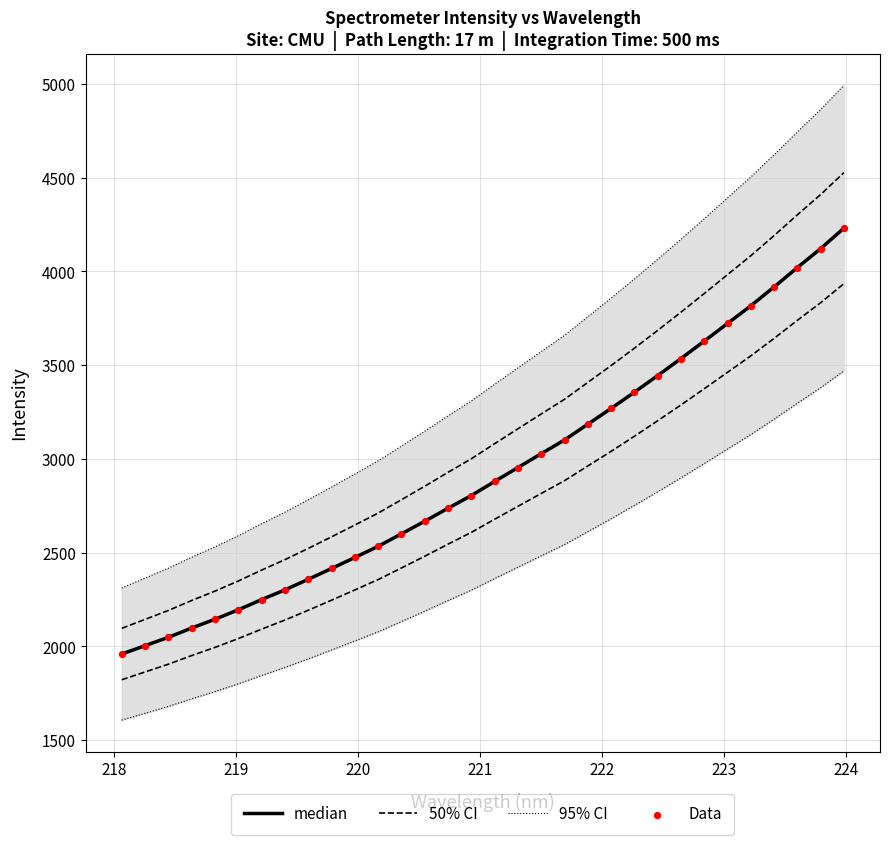

What are all the series names shown in the legend?

95% CI, 50% CI, median, Data